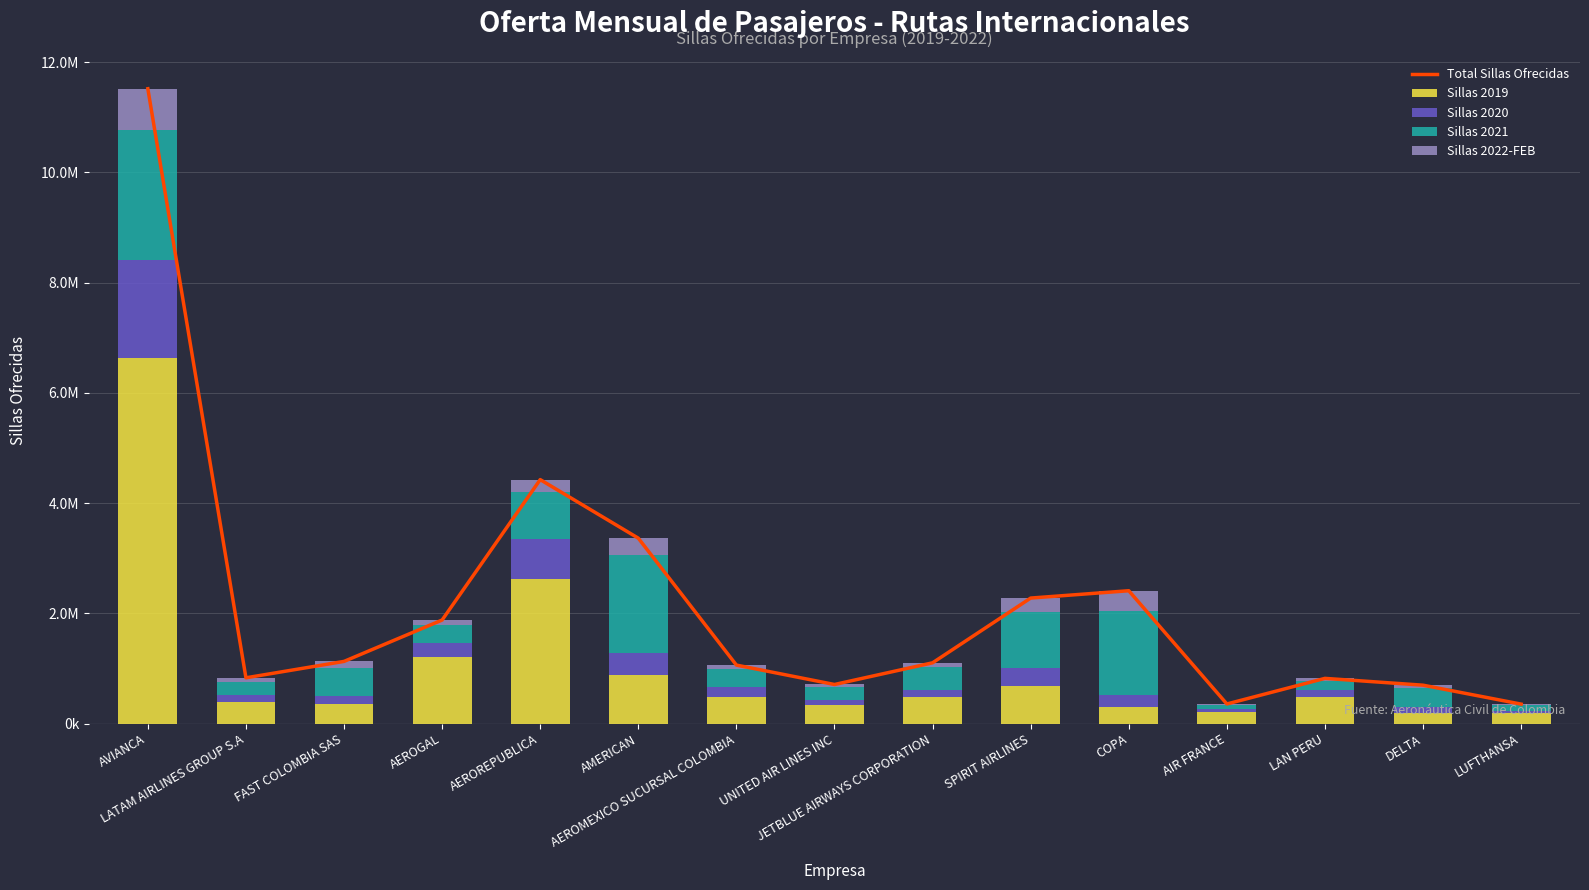

The value of Sillas 2021 at COPA is 810081. True or false?

False